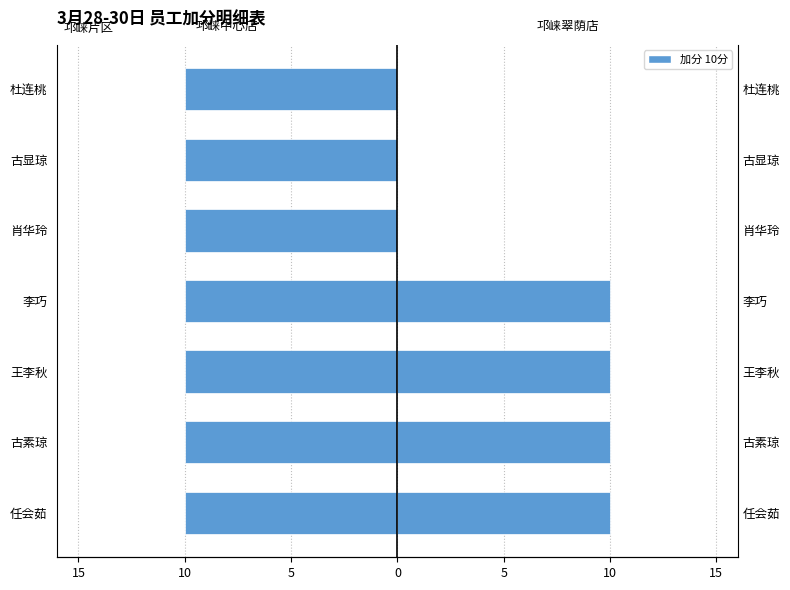

How many categories are shown in the chart?

7